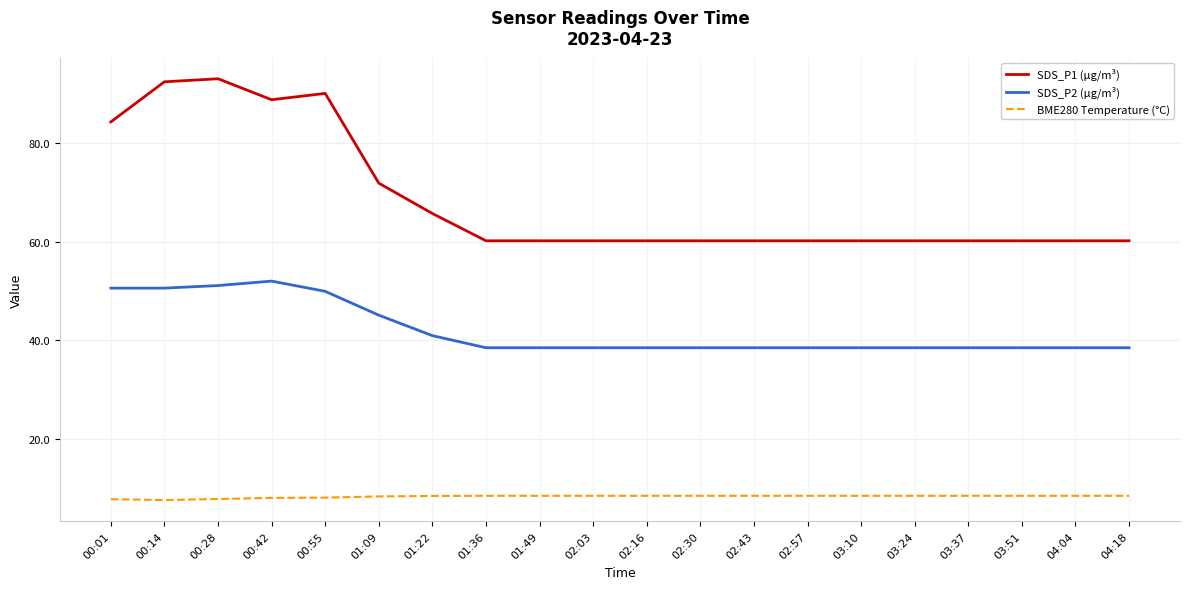

What position from the right is 00:42?

17